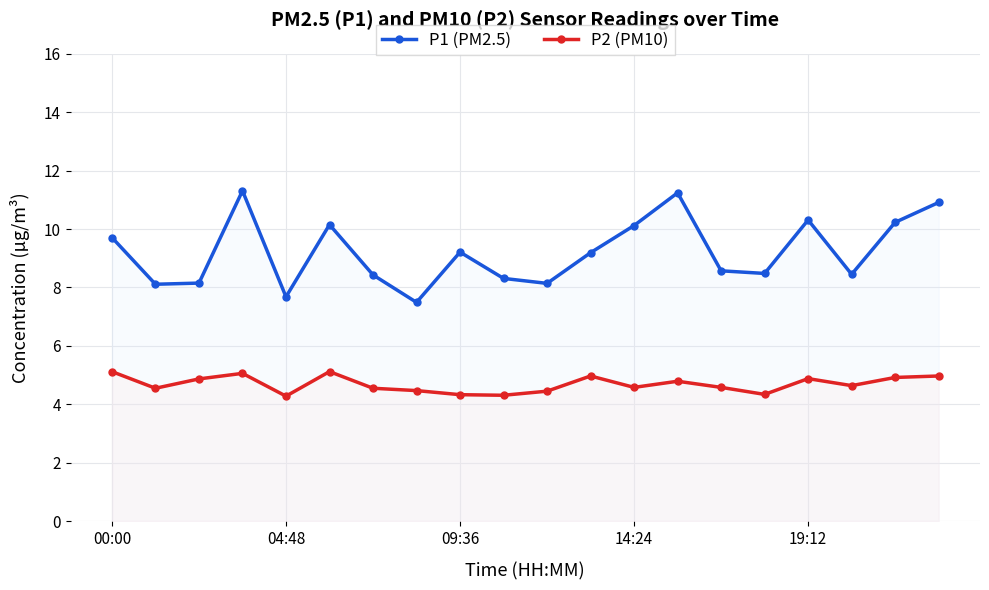

True or false: P2 (PM10) and P1 (PM2.5) intersect in this chart.

False